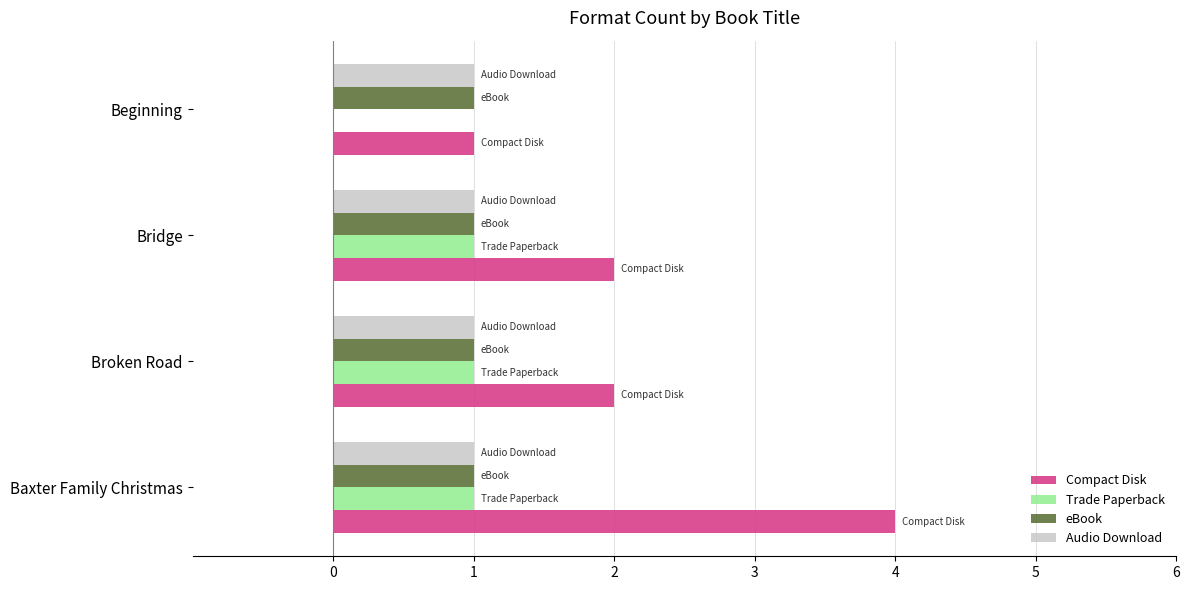

Is the value of Compact Disk at Broken Road greater than the value of eBook at Bridge?

Yes